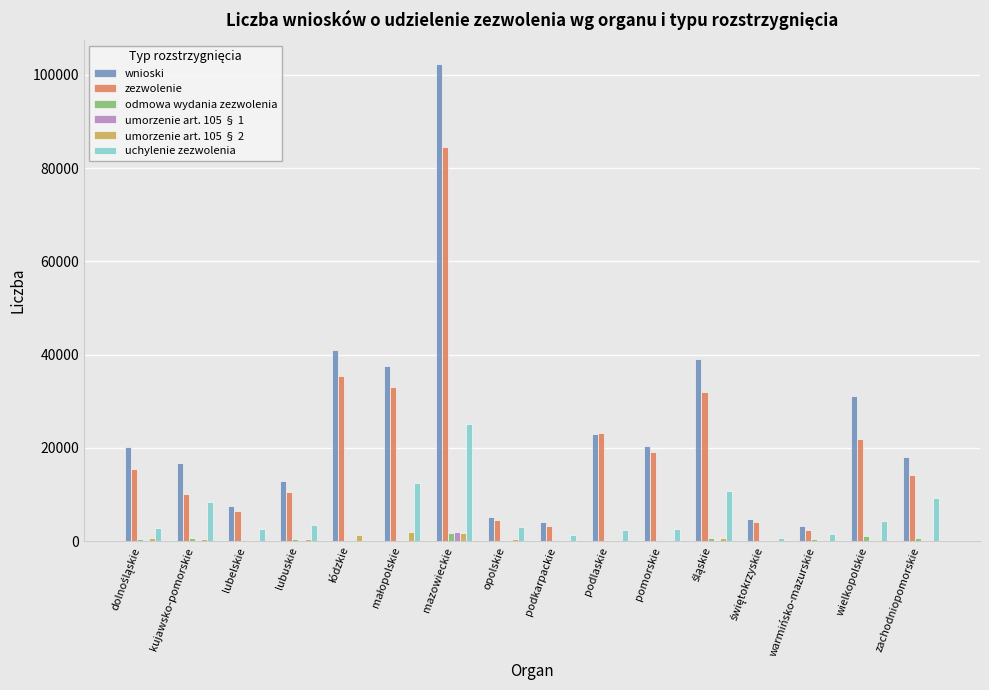

Which category has the highest value in the uchylenie zezwolenia series?

mazowieckie